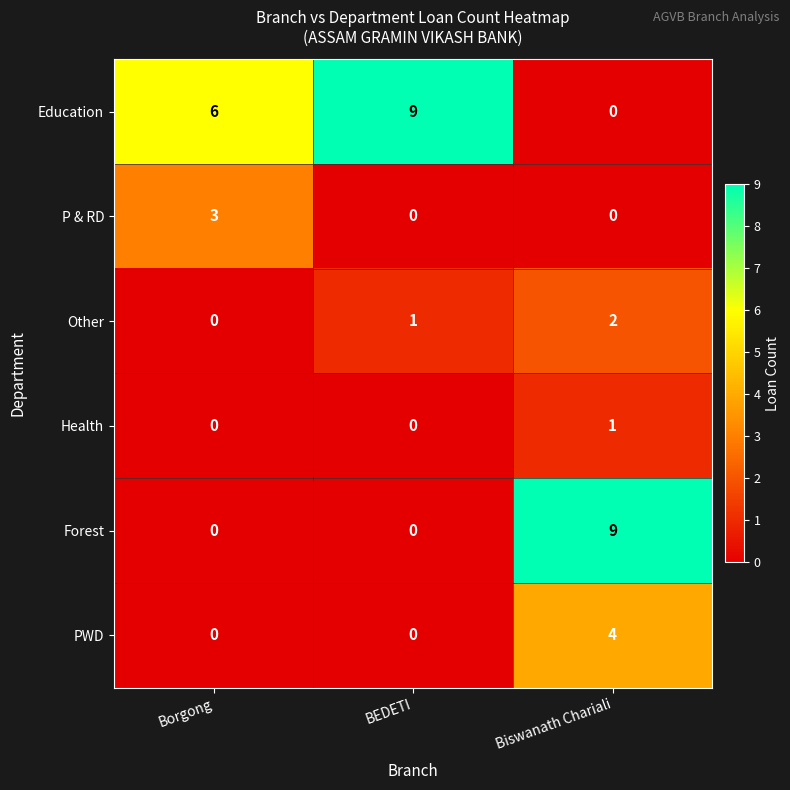

What is the greatest value displayed?

9